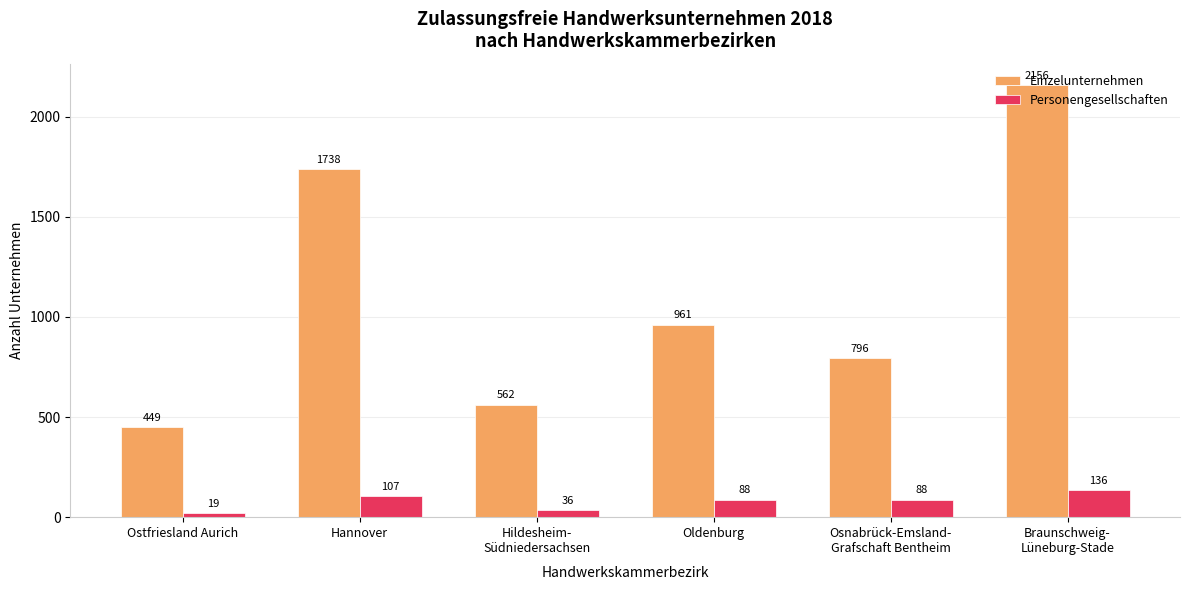

Reading right to left, extract all data points from this chart.

Einzelunternehmen: Braunschweig-
Lüneburg-Stade=2156	Osnabrück-Emsland-
Grafschaft Bentheim=796	Oldenburg=961	Hildesheim-
Südniedersachsen=562	Hannover=1738	Ostfriesland Aurich=449
Personengesellschaften: Braunschweig-
Lüneburg-Stade=136	Osnabrück-Emsland-
Grafschaft Bentheim=88	Oldenburg=88	Hildesheim-
Südniedersachsen=36	Hannover=107	Ostfriesland Aurich=19